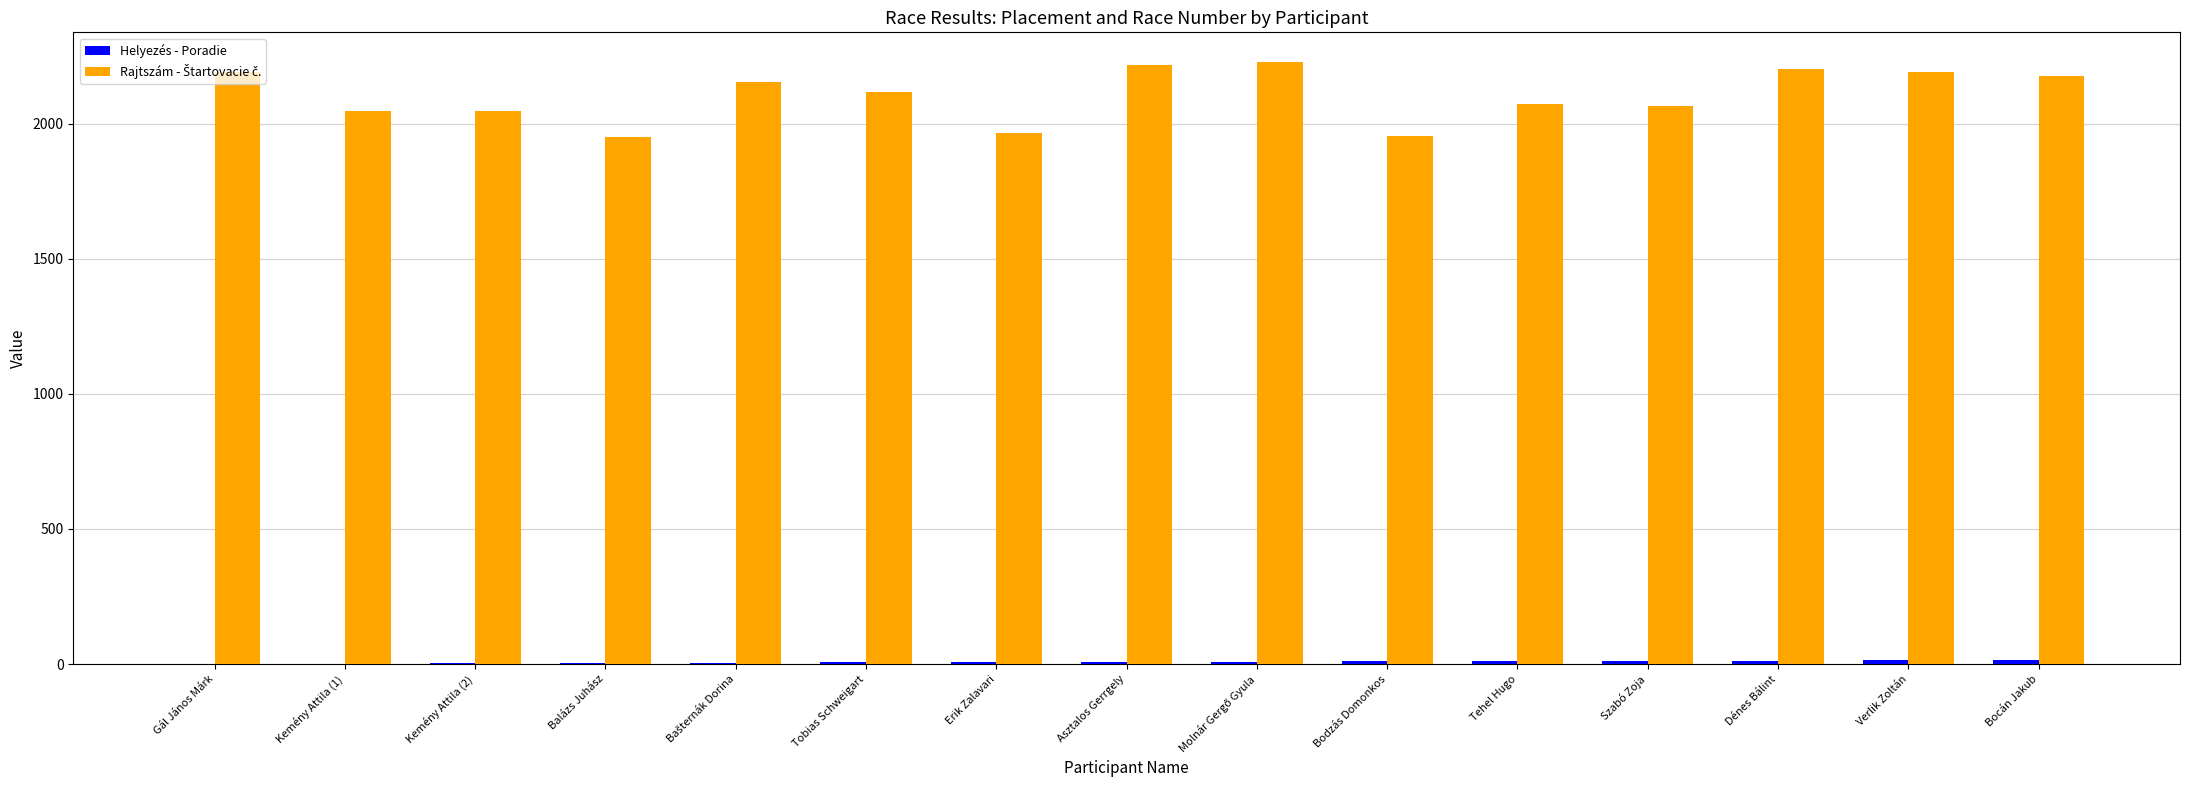

What position from the right is Kemény Attila (2)?

13